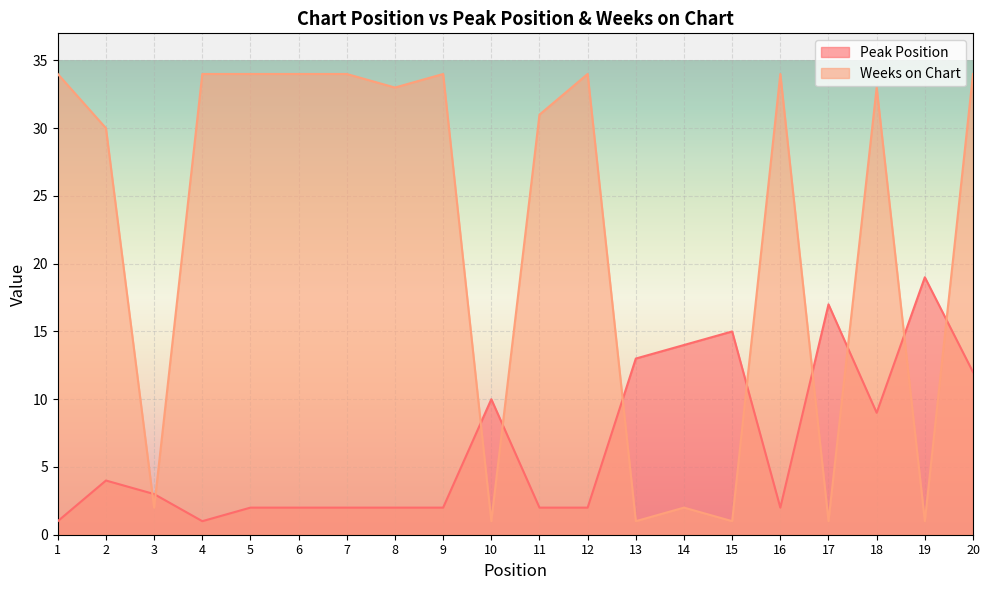

Reading left to right, transcribe all the data shown in this chart.

Peak Position: 1=1	2=4	3=3	4=1	5=2	6=2	7=2	8=2	9=2	10=10	11=2	12=2	13=13	14=14	15=15	16=2	17=17	18=9	19=19	20=12
Weeks on Chart: 1=34	2=30	3=2	4=34	5=34	6=34	7=34	8=33	9=34	10=1	11=31	12=34	13=1	14=2	15=1	16=34	17=1	18=33	19=1	20=34